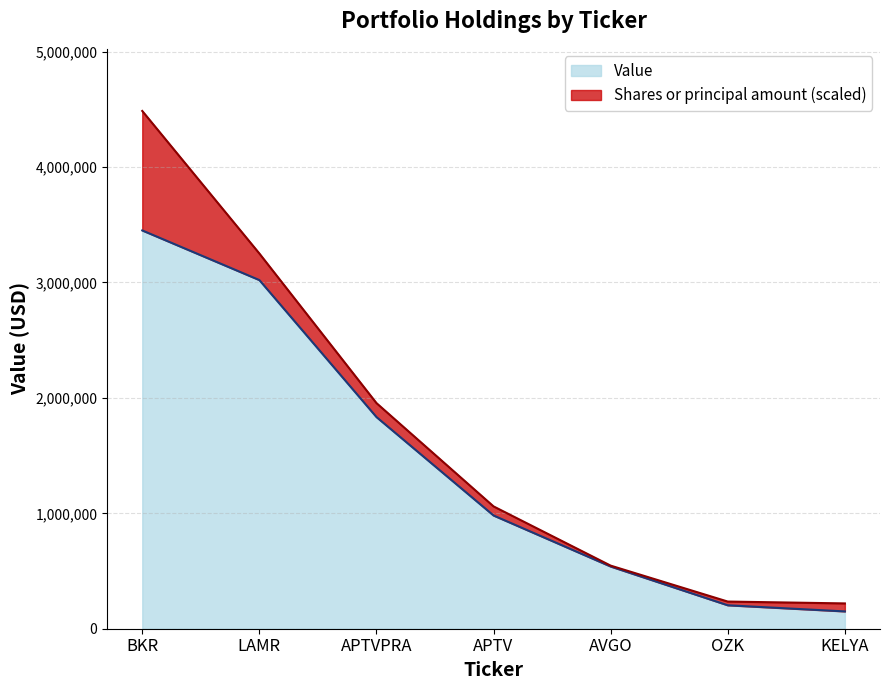

What is the label of the 7th point from the left?

KELYA